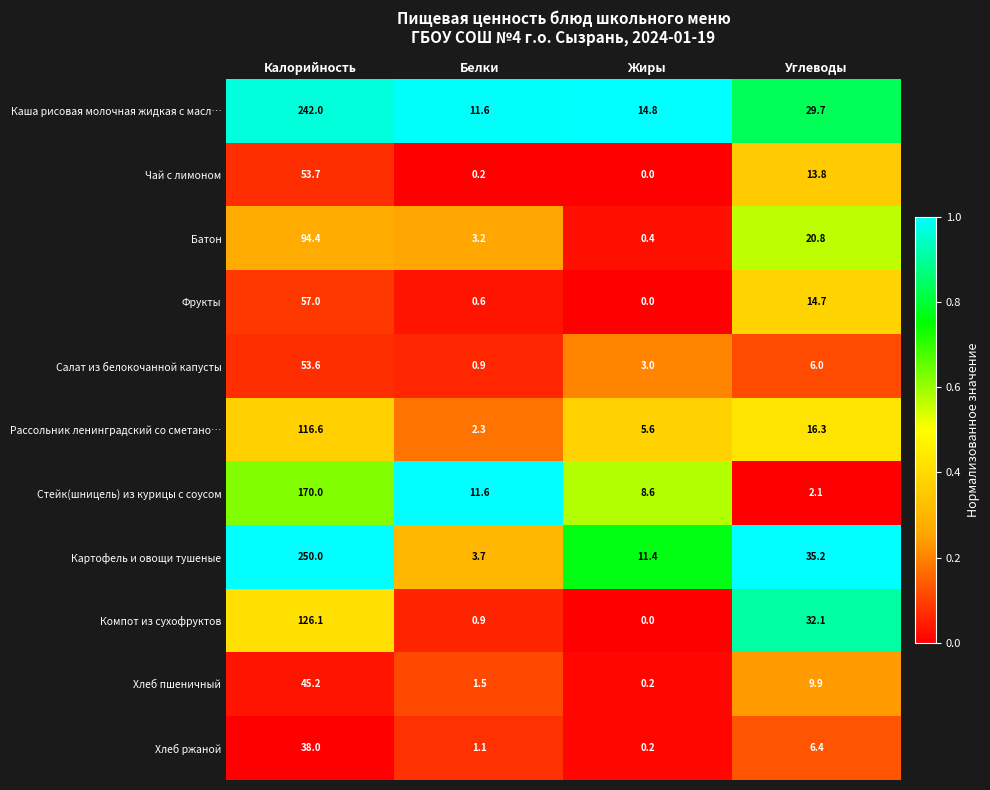

The Фрукты series shows 9.6 at Углеводы. True or false?

False